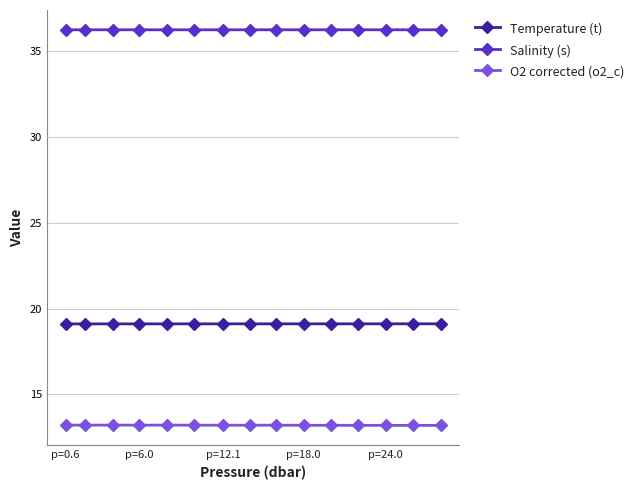

True or false: Temperature (t) and O2 corrected (o2_c) cross at least once.

False